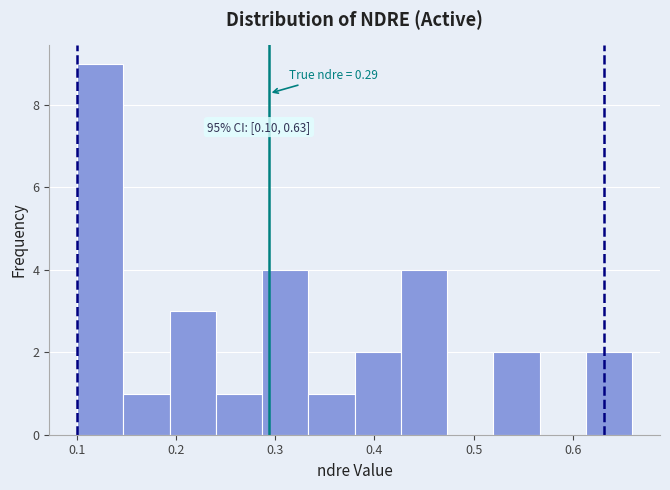

Over which range of the x-axis is the bar tallest?

0.10 to 0.15